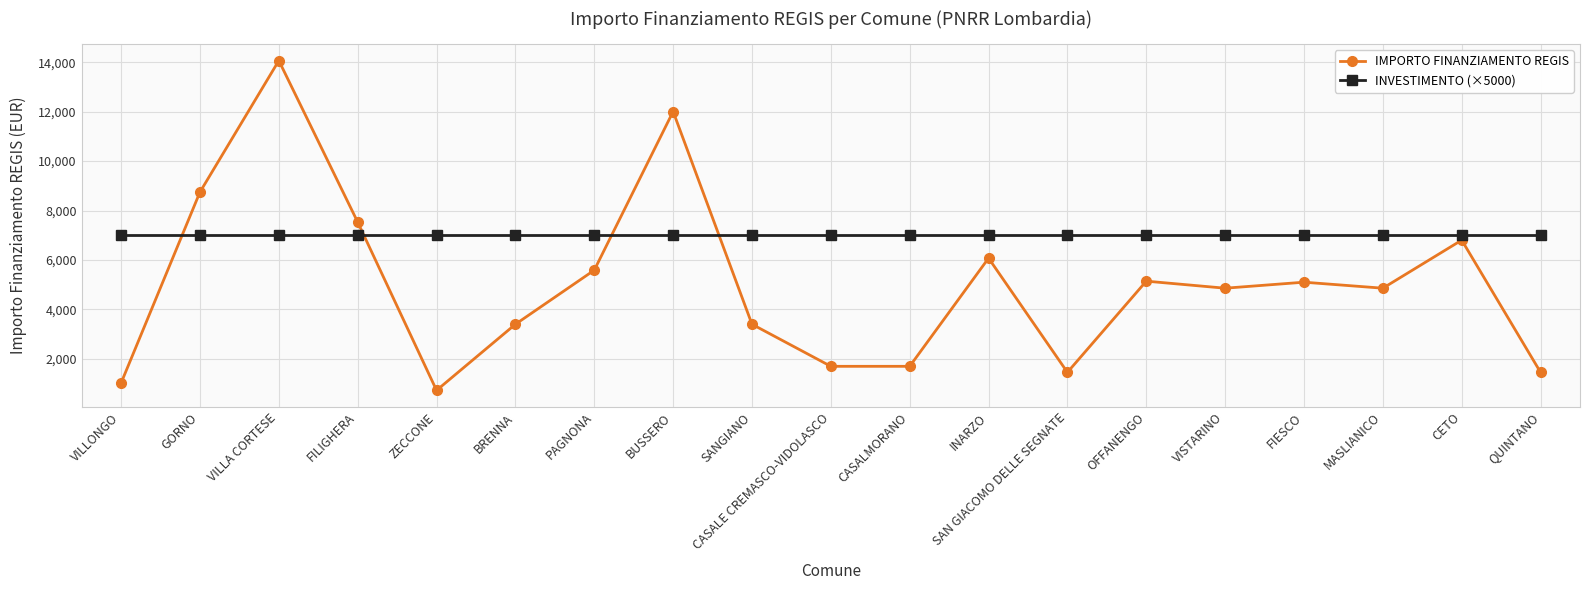

How many categories are shown in the chart?

19